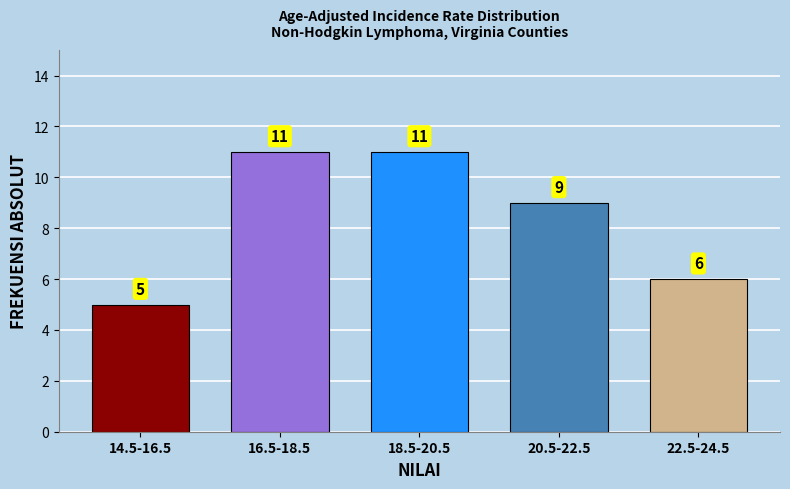

Reading right to left, what are all the values shown in this chart?

22.5-24.5=6	20.5-22.5=9	18.5-20.5=11	16.5-18.5=11	14.5-16.5=5